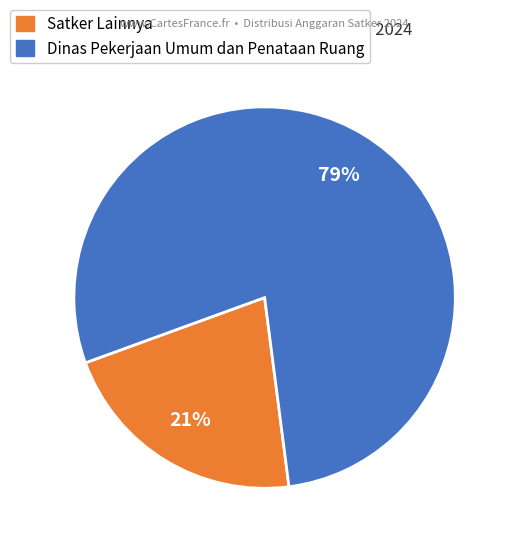

To the nearest percent, what is the average slice percentage?

50%